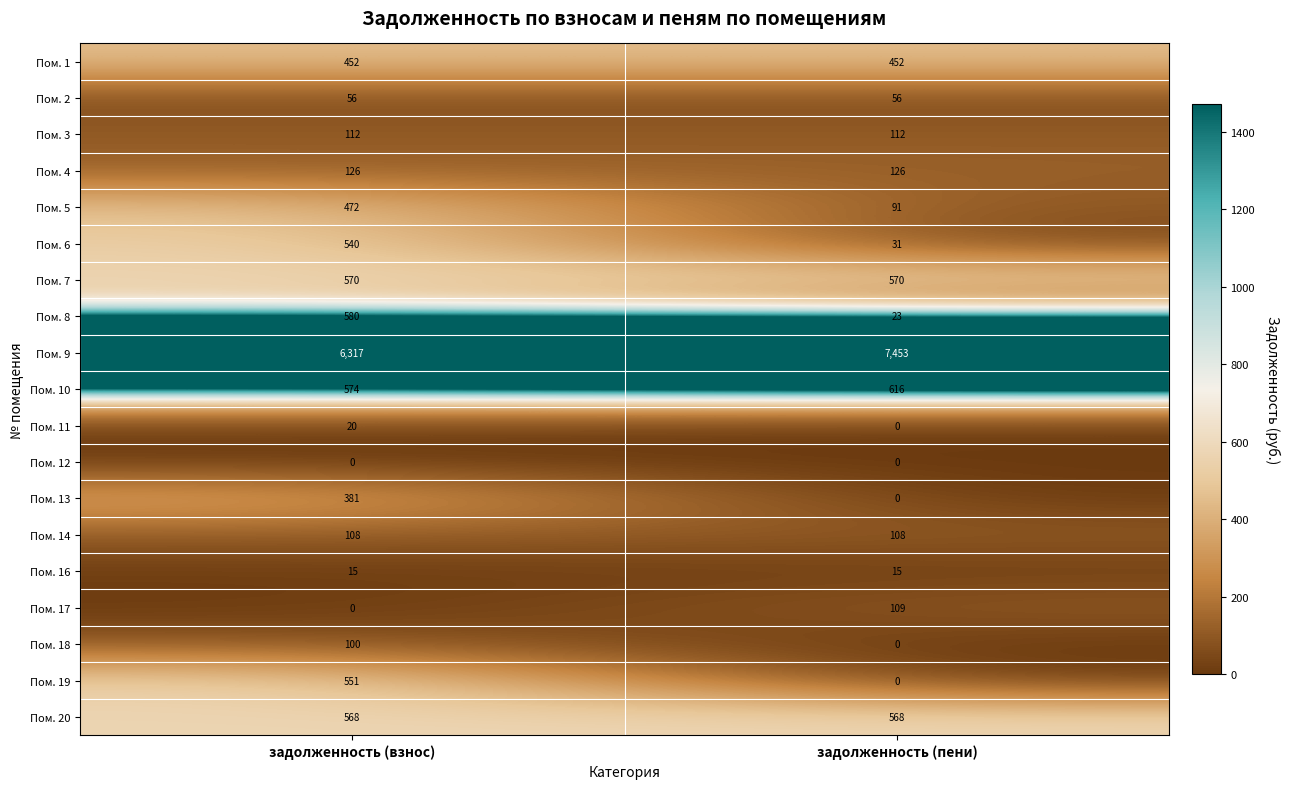

Rank the series by their maximum value, from lowest to highest.

Пом. 12, Пом. 16, Пом. 11, Пом. 2, Пом. 18, Пом. 14, Пом. 17, Пом. 3, Пом. 4, Пом. 13, Пом. 1, Пом. 5, Пом. 6, Пом. 19, Пом. 20, Пом. 7, Пом. 8, Пом. 10, Пом. 9